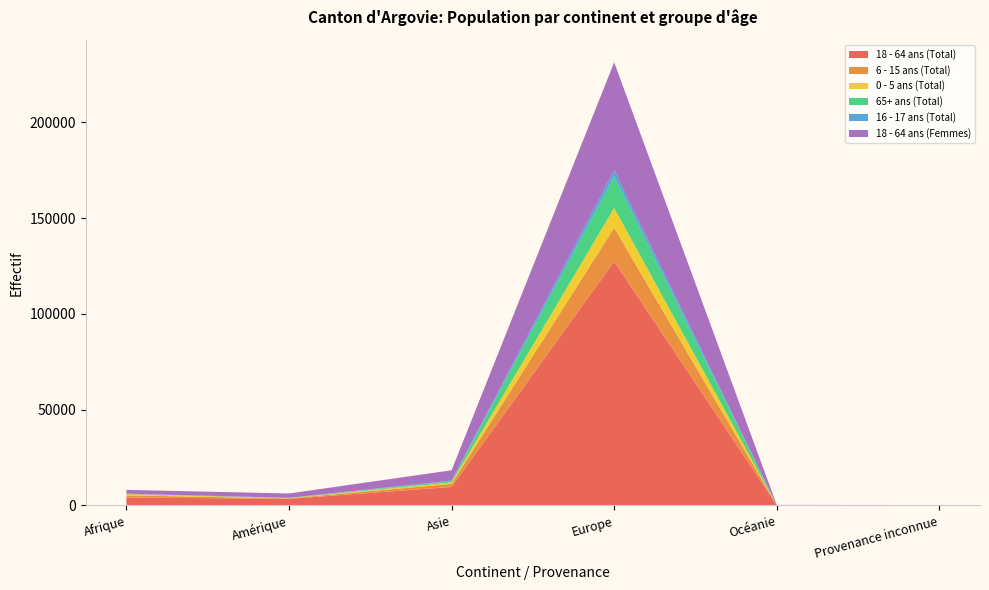

Reading left to right, extract all data points from this chart.

18 - 64 ans (Total): 4128	3441	9650	127297	155	111
6 - 15 ans (Total): 1115	254	1613	17599	13	14
0 - 5 ans (Total): 642	98	743	10390	2	17
65+ ans (Total): 94	150	634	16587	13	7
16 - 17 ans (Total): 152	49	323	3020	5	5
18 - 64 ans (Femmes): 1983	2238	5393	56395	70	52